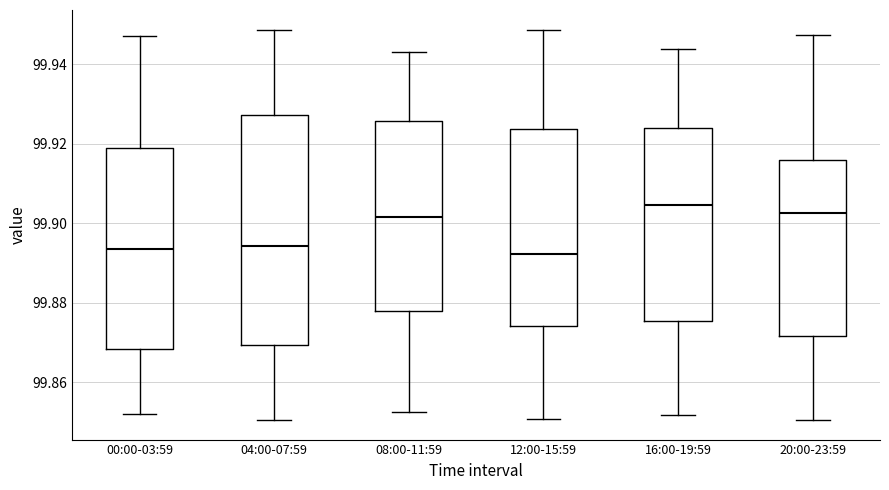

Comparing the boxes themselves (not the whiskers), which one is the tallest?

04:00-07:59